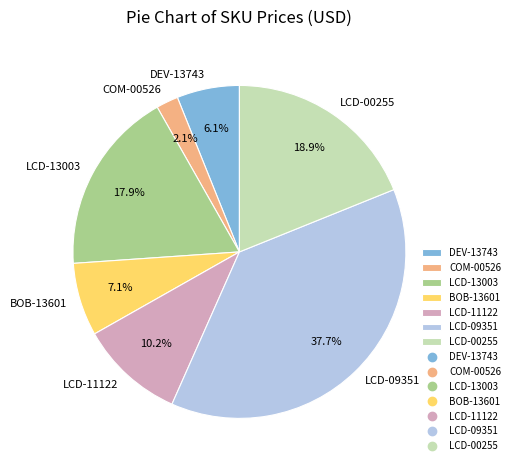

To the nearest percent, what portion does LCD-00255 represent?

19%